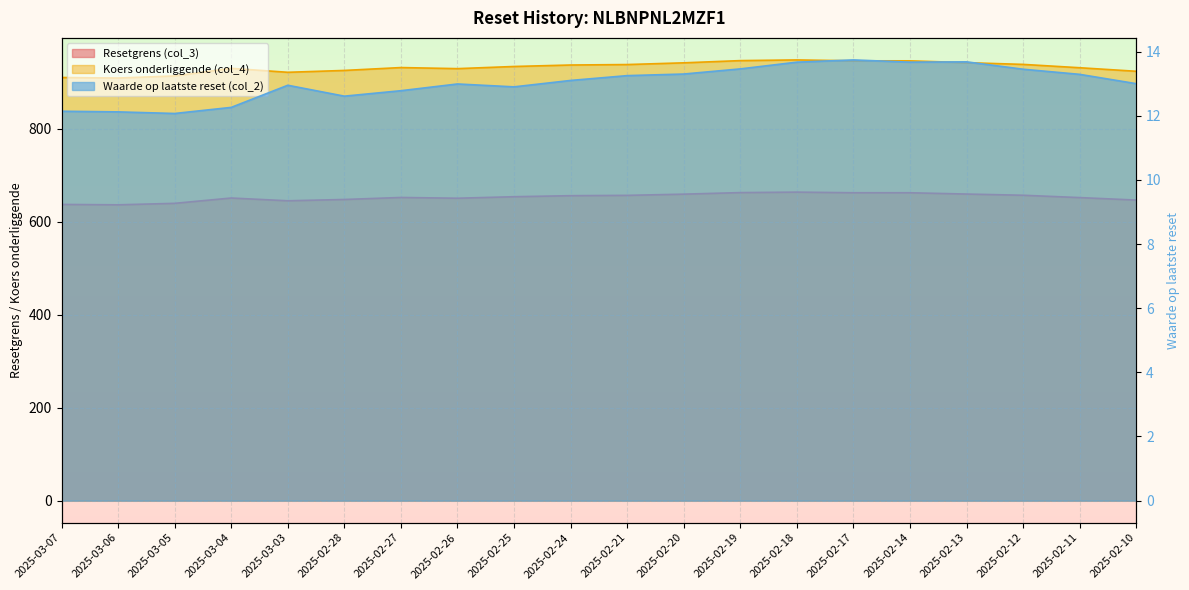

At 2025-02-10, list the series in order from smallest to largest.

Waarde op laatste reset (col_2), Resetgrens (col_3), Koers onderliggende (col_4)